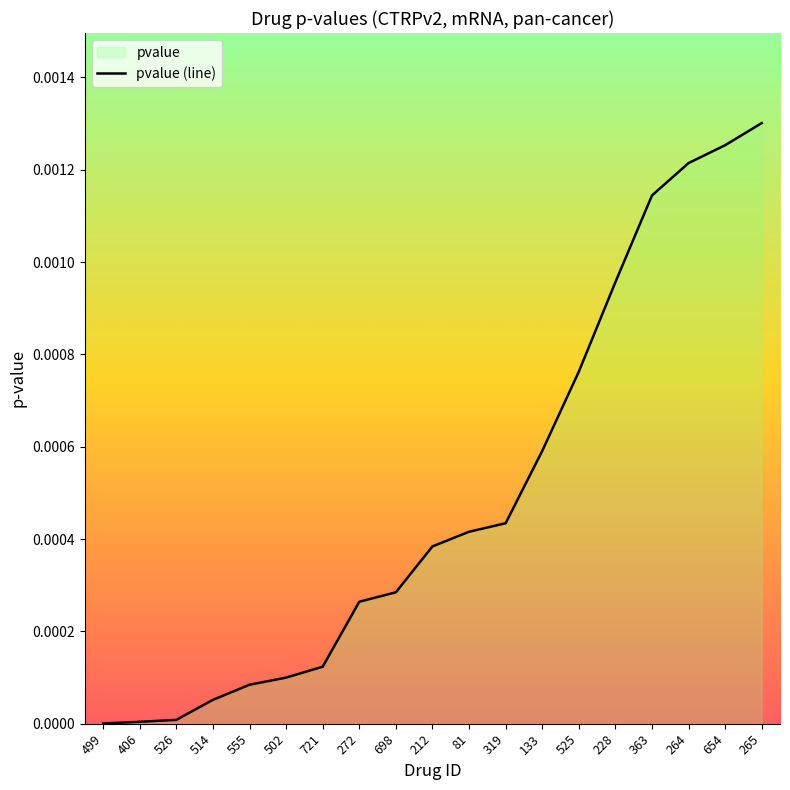

Reading right to left, transcribe all the data shown in this chart.

265=0.0	654=0.0	264=0.0	363=0.0	228=0.0	525=0.0	133=0.0	319=0.0	81=0.0	212=0.0	698=0.0	272=0.0	721=0.0	502=0.0	555=0.0	514=0.0	526=0.0	406=0.0	499=0.0